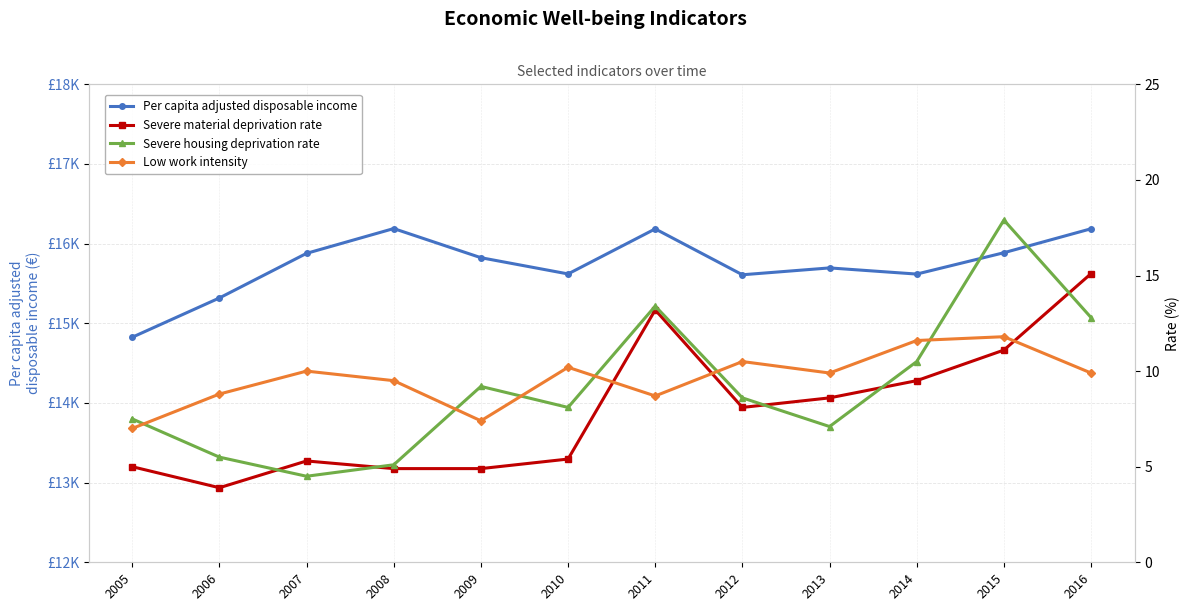

What is the approximate value of Severe housing deprivation rate at 2010?

8.1